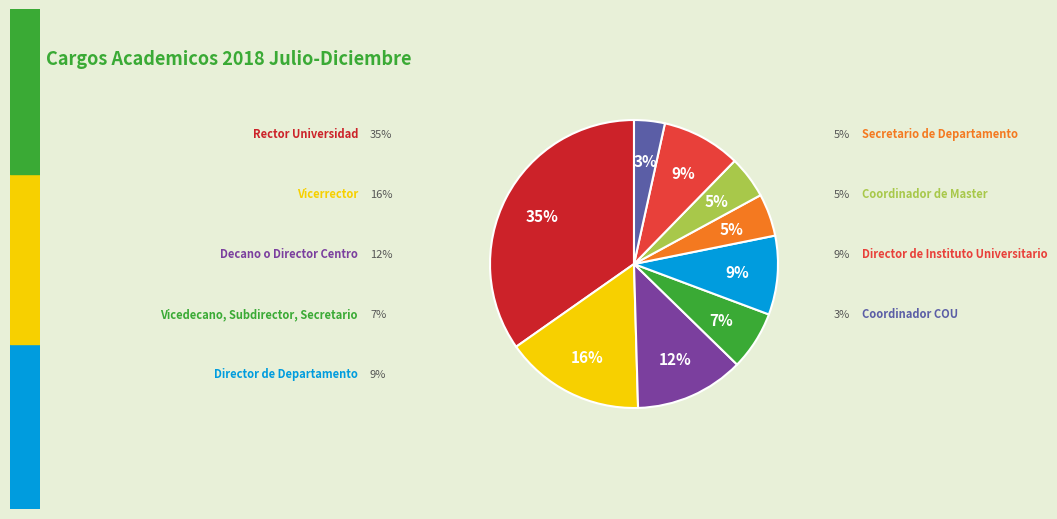

Is there a majority slice in this chart?

No